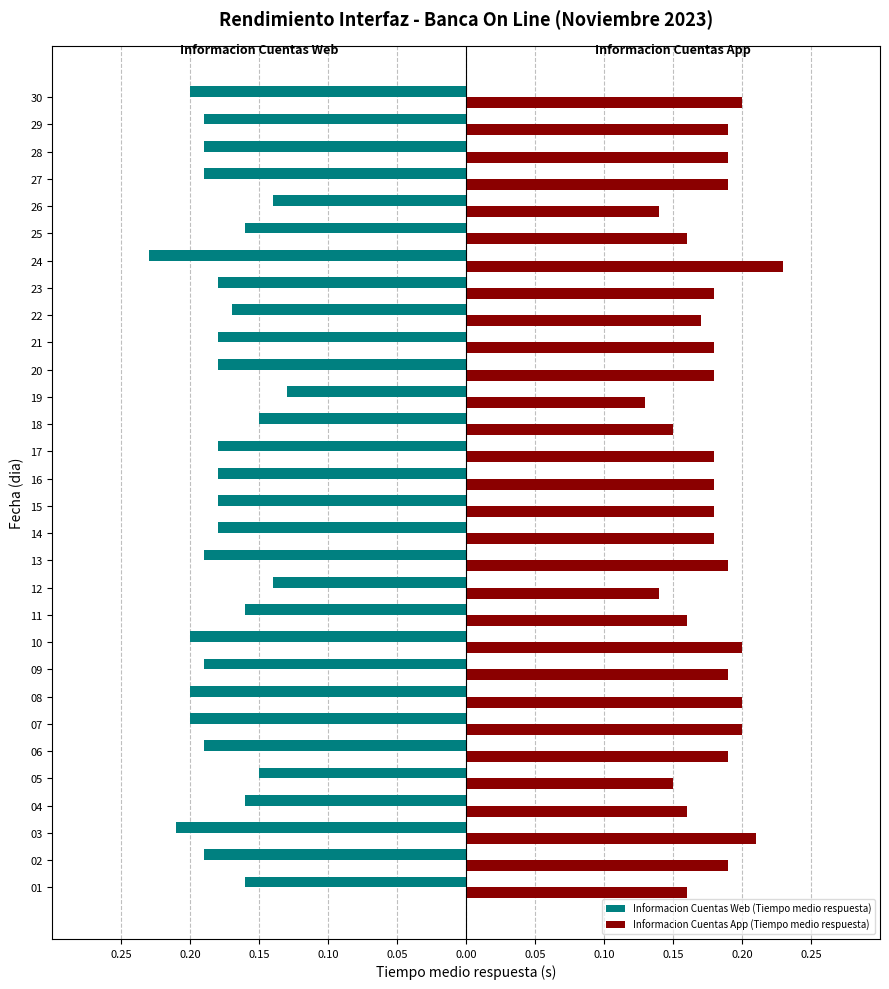

Is it true that Informacion Cuentas App (Tiempo medio respuesta) equals 0.2 at 28?

True